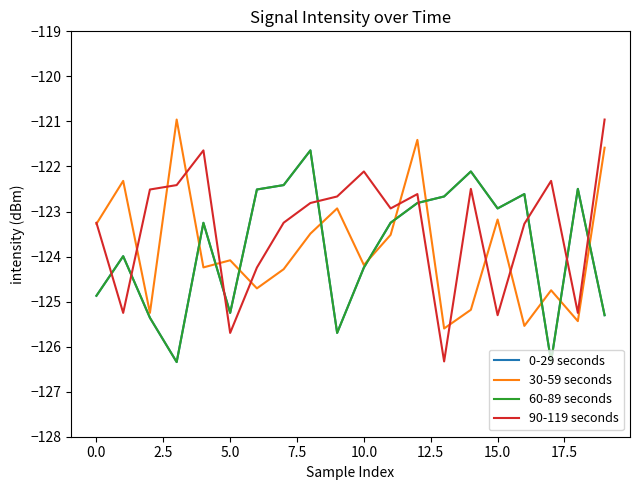

Does the chart display data point markers on the line(s)?

No